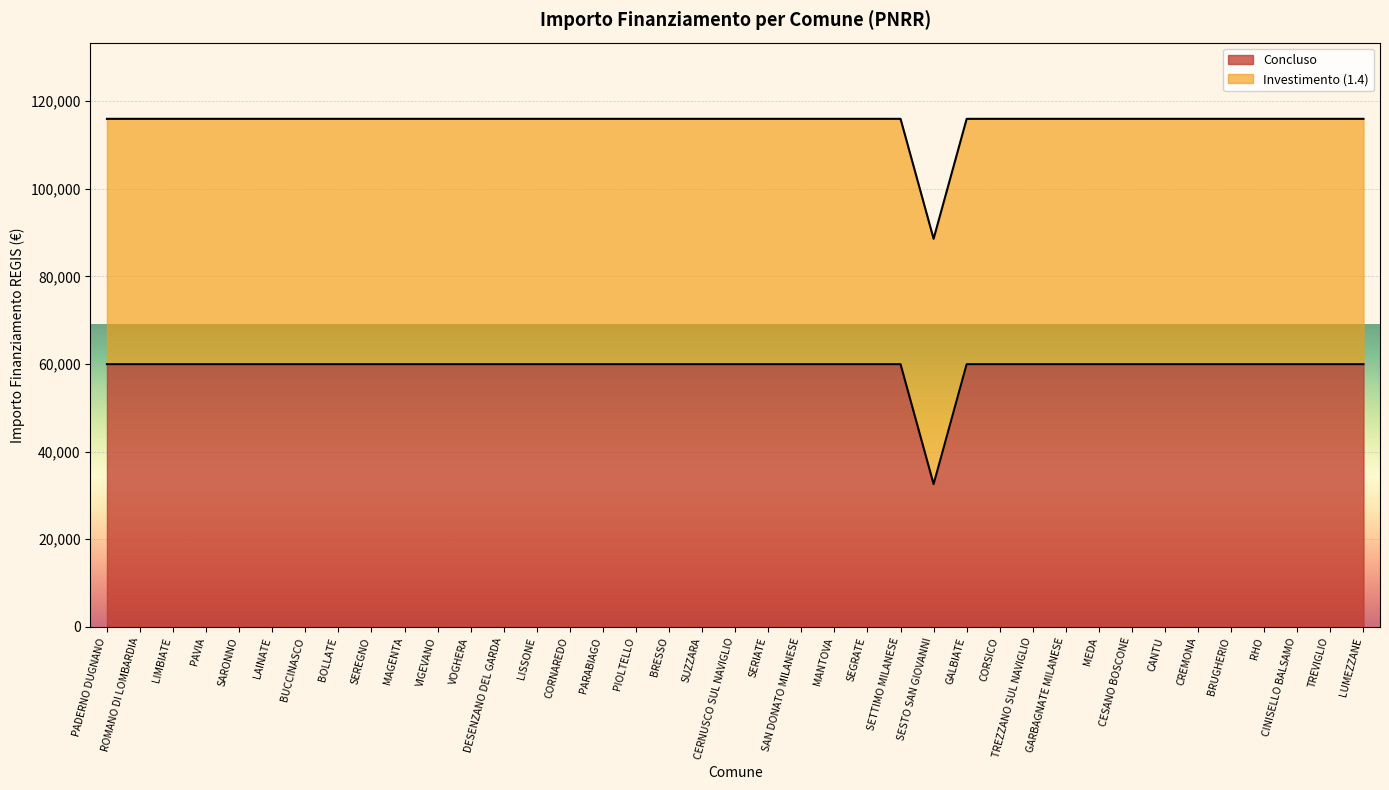

List the labels in order of value, largest first.

PADERNO DUGNANO, ROMANO DI LOMBARDIA, LIMBIATE, PAVIA, SARONNO, LAINATE, BUCCINASCO, BOLLATE, SEREGNO, MAGENTA, VIGEVANO, VOGHERA, DESENZANO DEL GARDA, LISSONE, CORNAREDO, PARABIAGO, PIOLTELLO, BRESSO, SUZZARA, CERNUSCO SUL NAVIGLIO, SERIATE, SAN DONATO MILANESE, MANTOVA, SEGRATE, SETTIMO MILANESE, GALBIATE, CORSICO, TREZZANO SUL NAVIGLIO, GARBAGNATE MILANESE, MEDA, CESANO BOSCONE, CANTU, CREMONA, BRUGHERIO, RHO, CINISELLO BALSAMO, TREVIGLIO, LUMEZZANE, SESTO SAN GIOVANNI